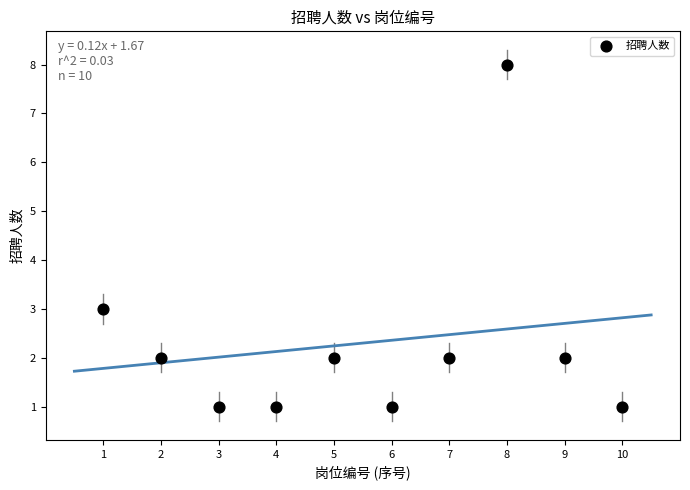

What is the range of Y values (max minus min)?

7